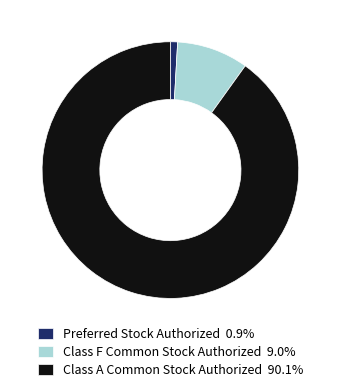

What is the ratio of the value at Class A Common Stock Authorized 90.1% to the value at Preferred Stock Authorized 0.9%?

100.0